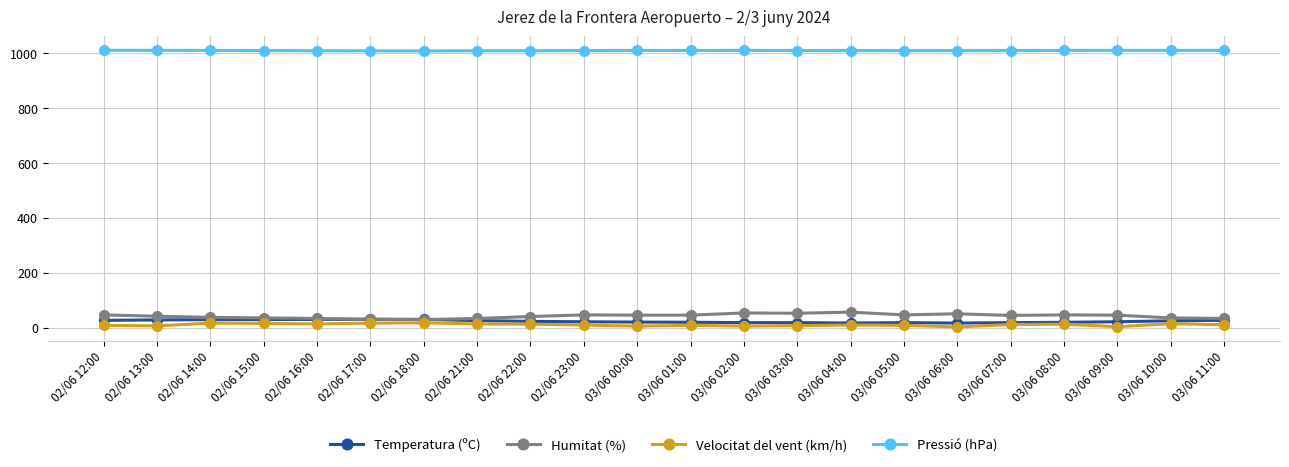

What is the difference between the highest and lowest values at 03/06 04:00?

1000.6